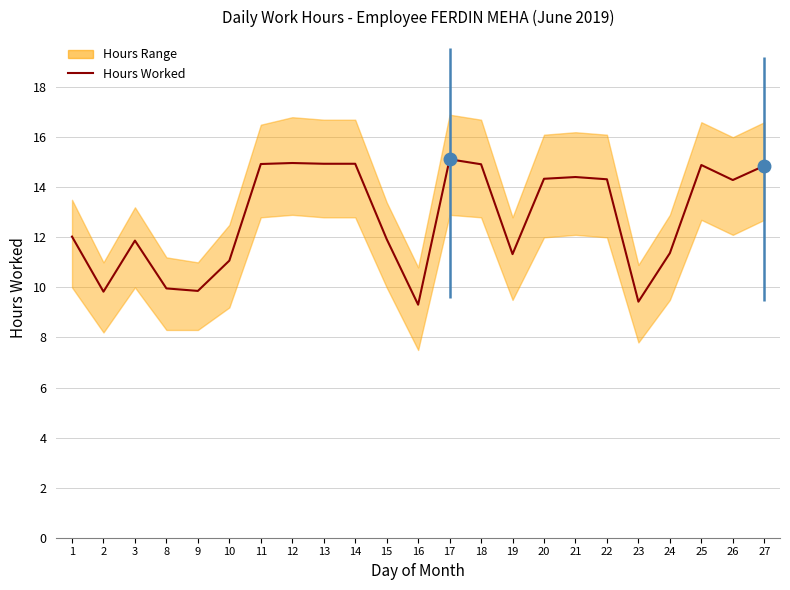

Which category has the lowest value across all series?

16